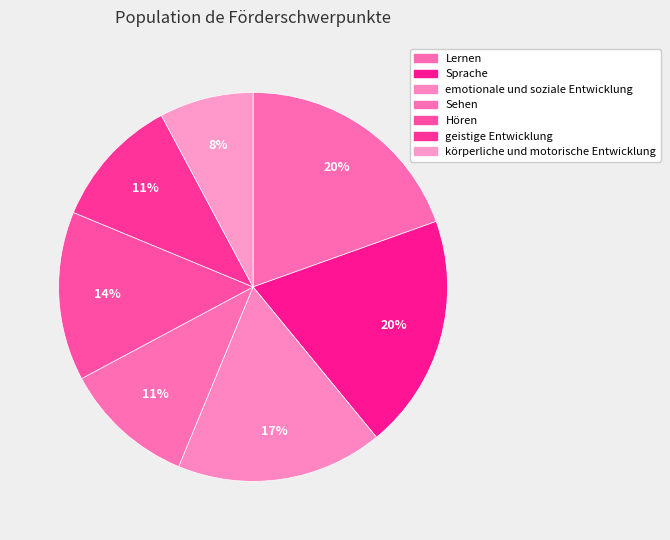

The Sehen slice represents 11% of the pie. True or false?

True